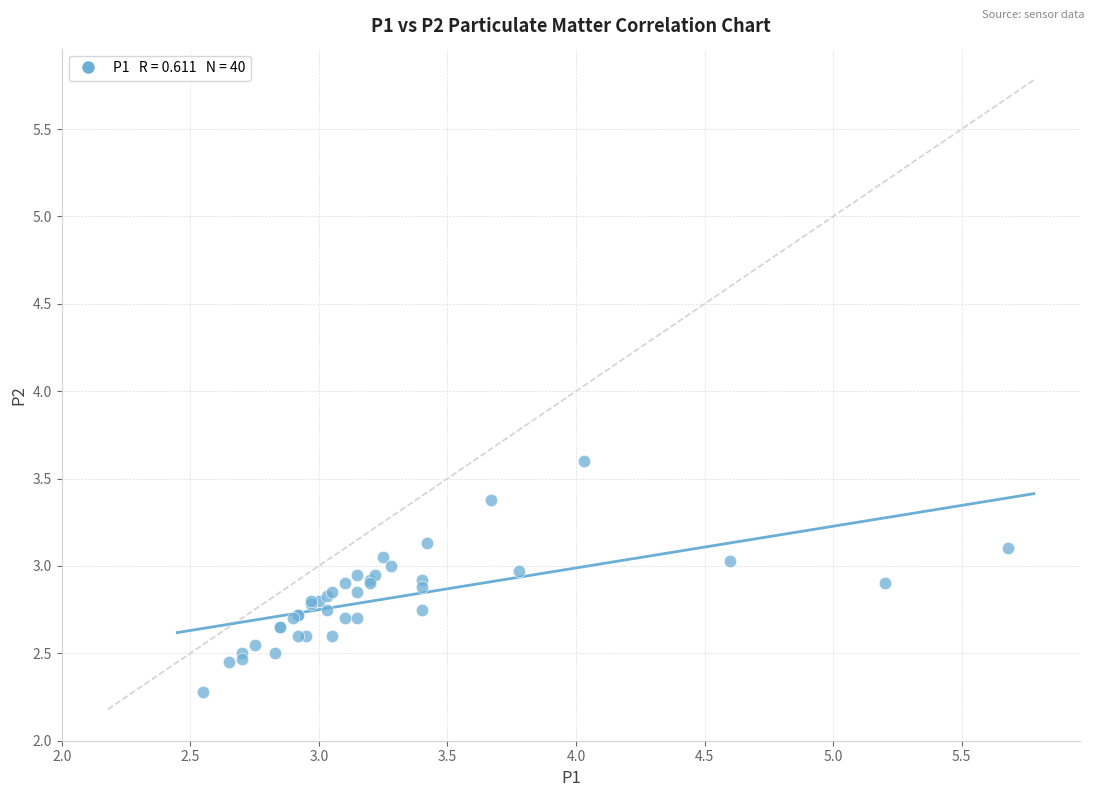

What Y value in the scatter plot is closest to 2?

2.3